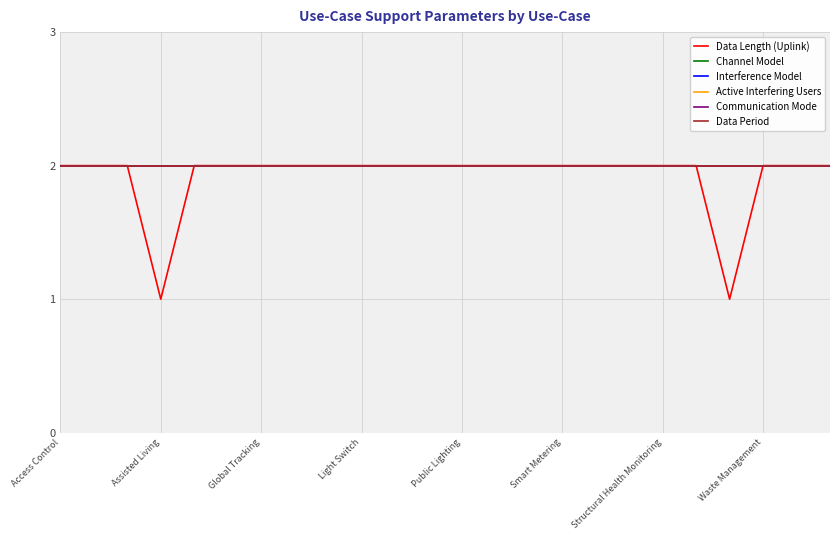

True or false: Data Period and Channel Model intersect in this chart.

False